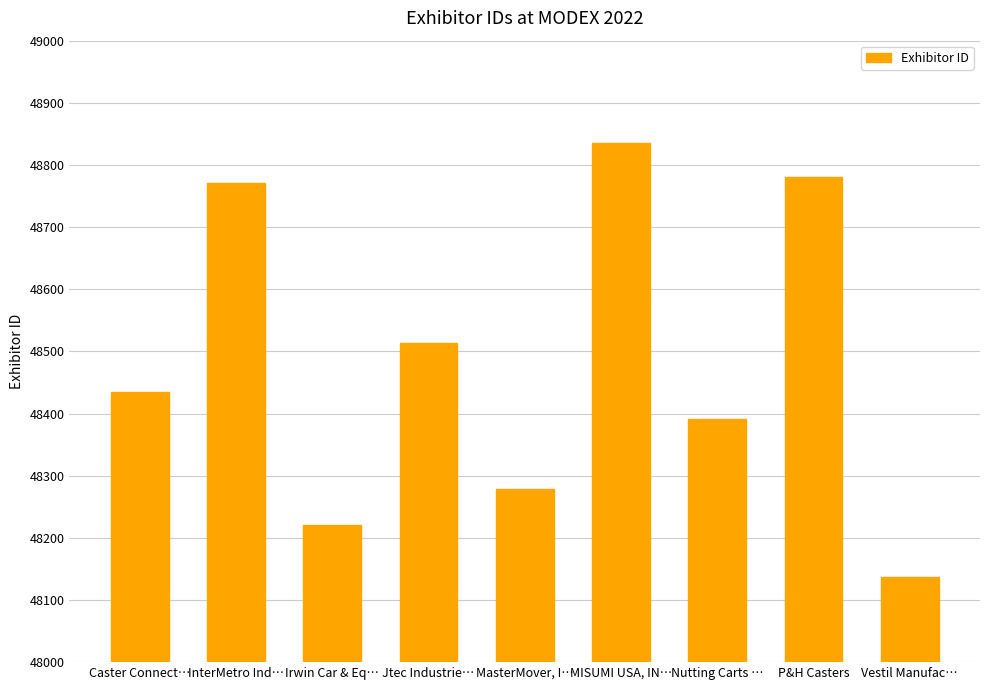

The value at Vestil Manufac… is 24872. True or false?

False